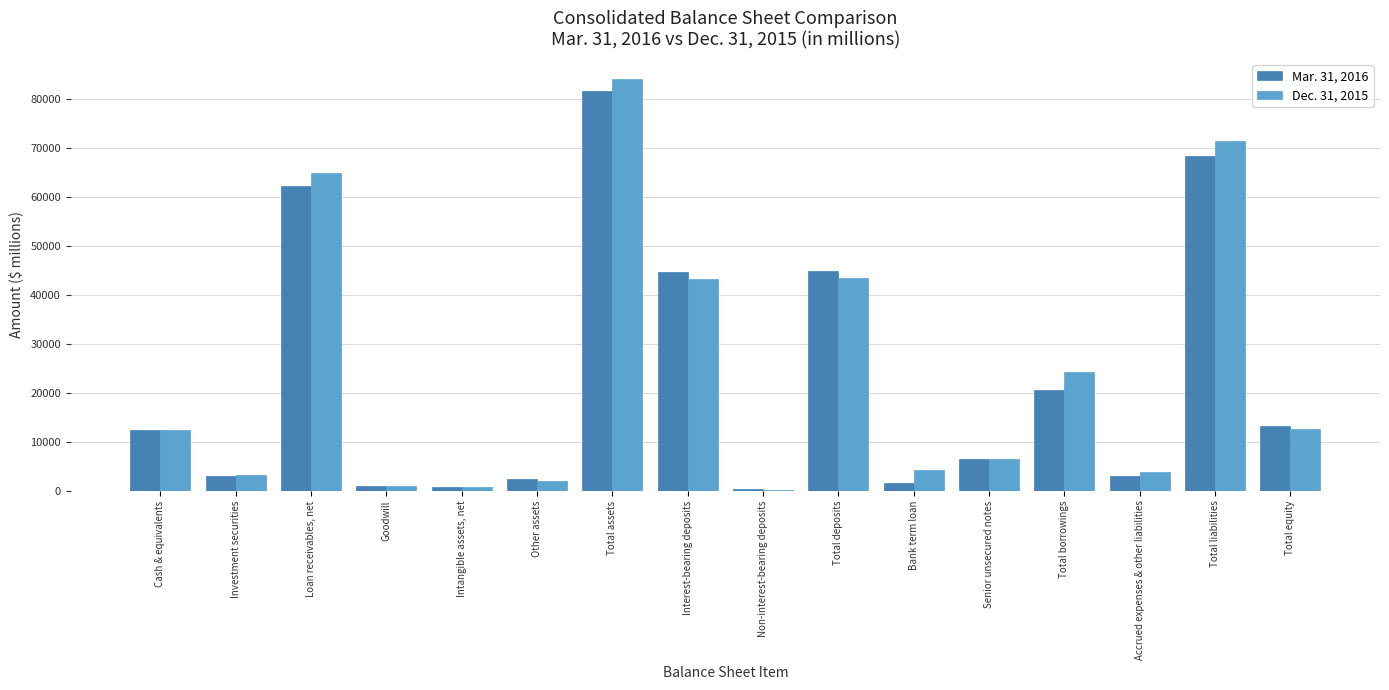

What is the total value across all series at Cash & equivalents?

24825